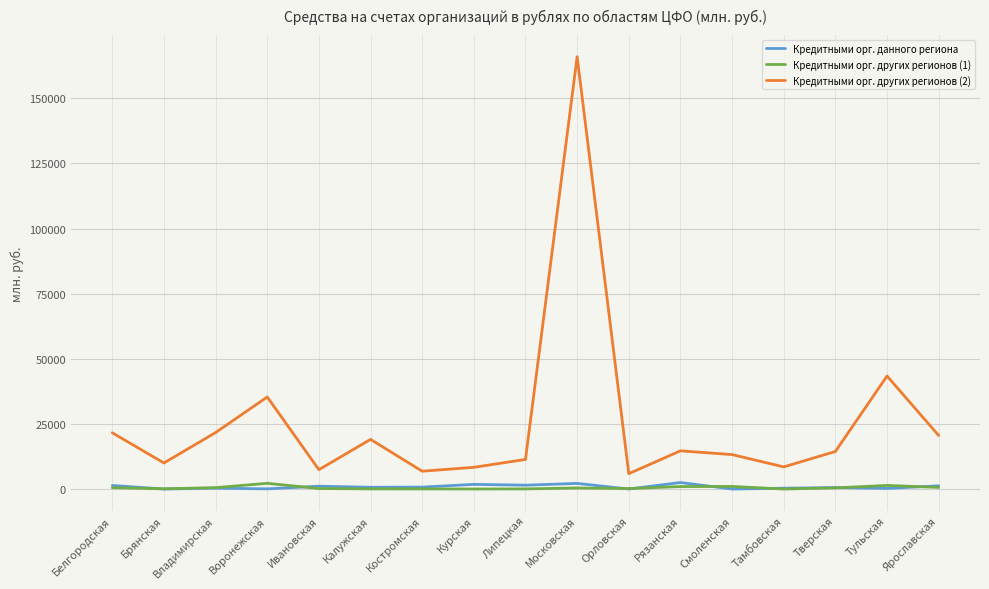

At which category does the chart reach its peak across all series?

Московская